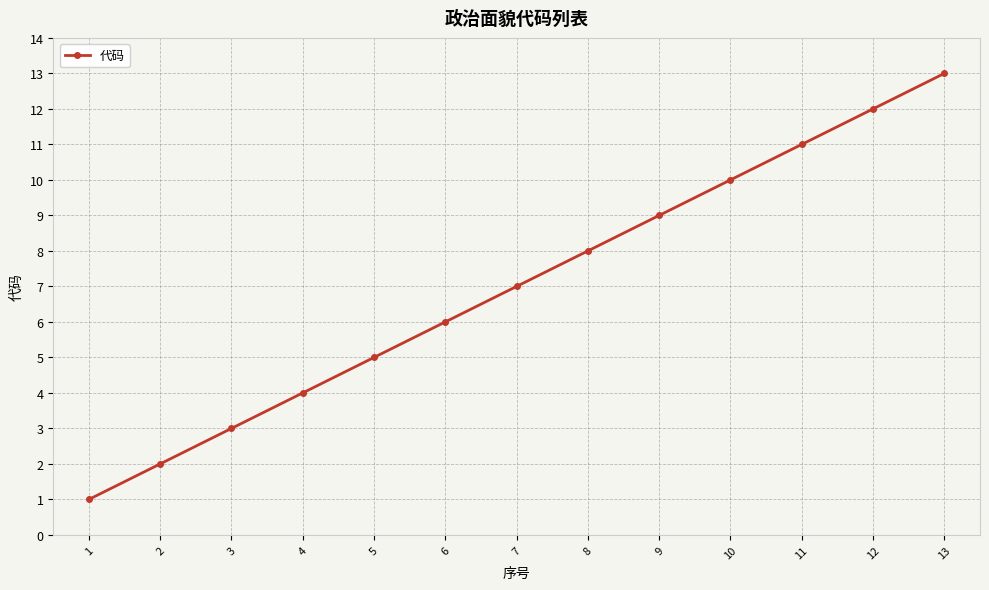

Reading left to right, list all the values displayed in this chart.

1	2	3	4	5	6	7	8	9	10	11	12	13